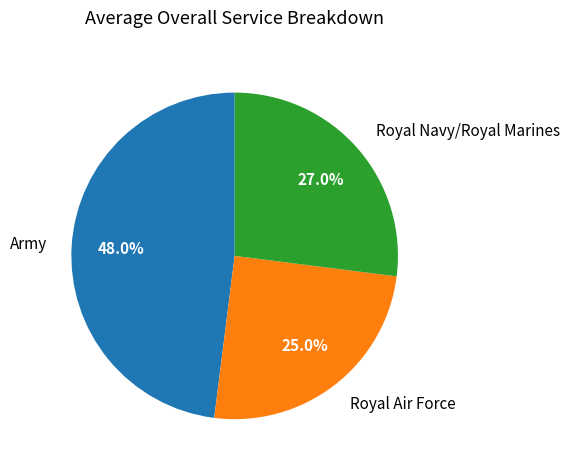

Is there any slice that represents more than half of the pie?

No